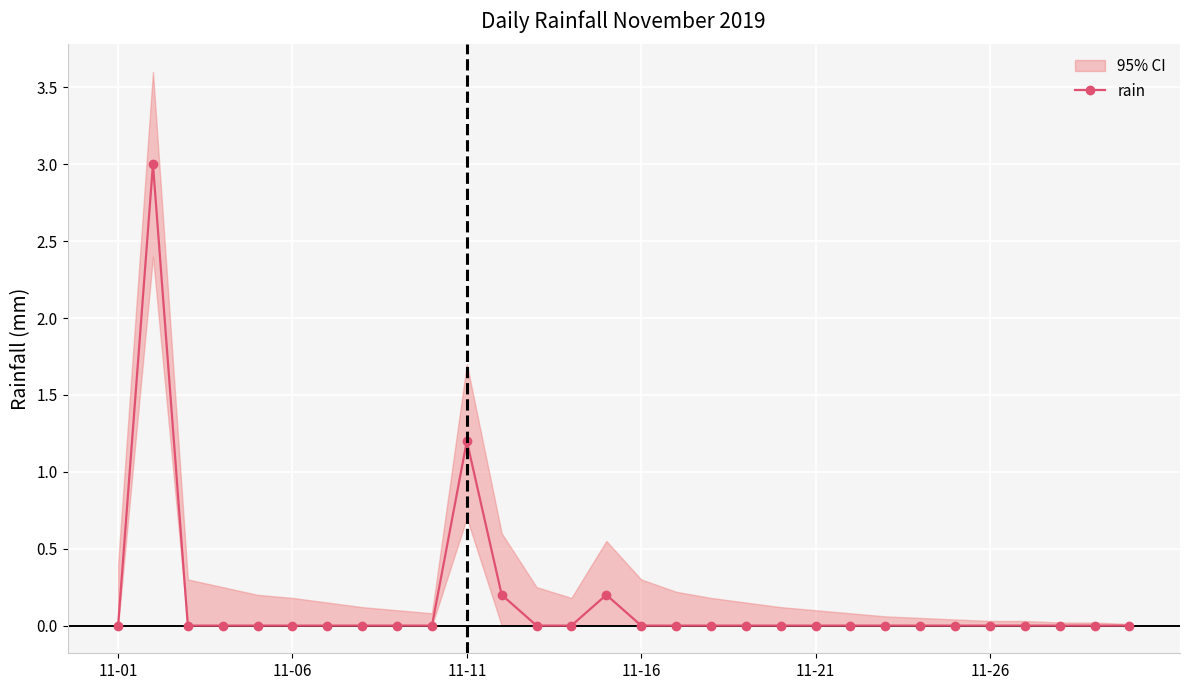

Which has a higher value, 7 or 6?

7